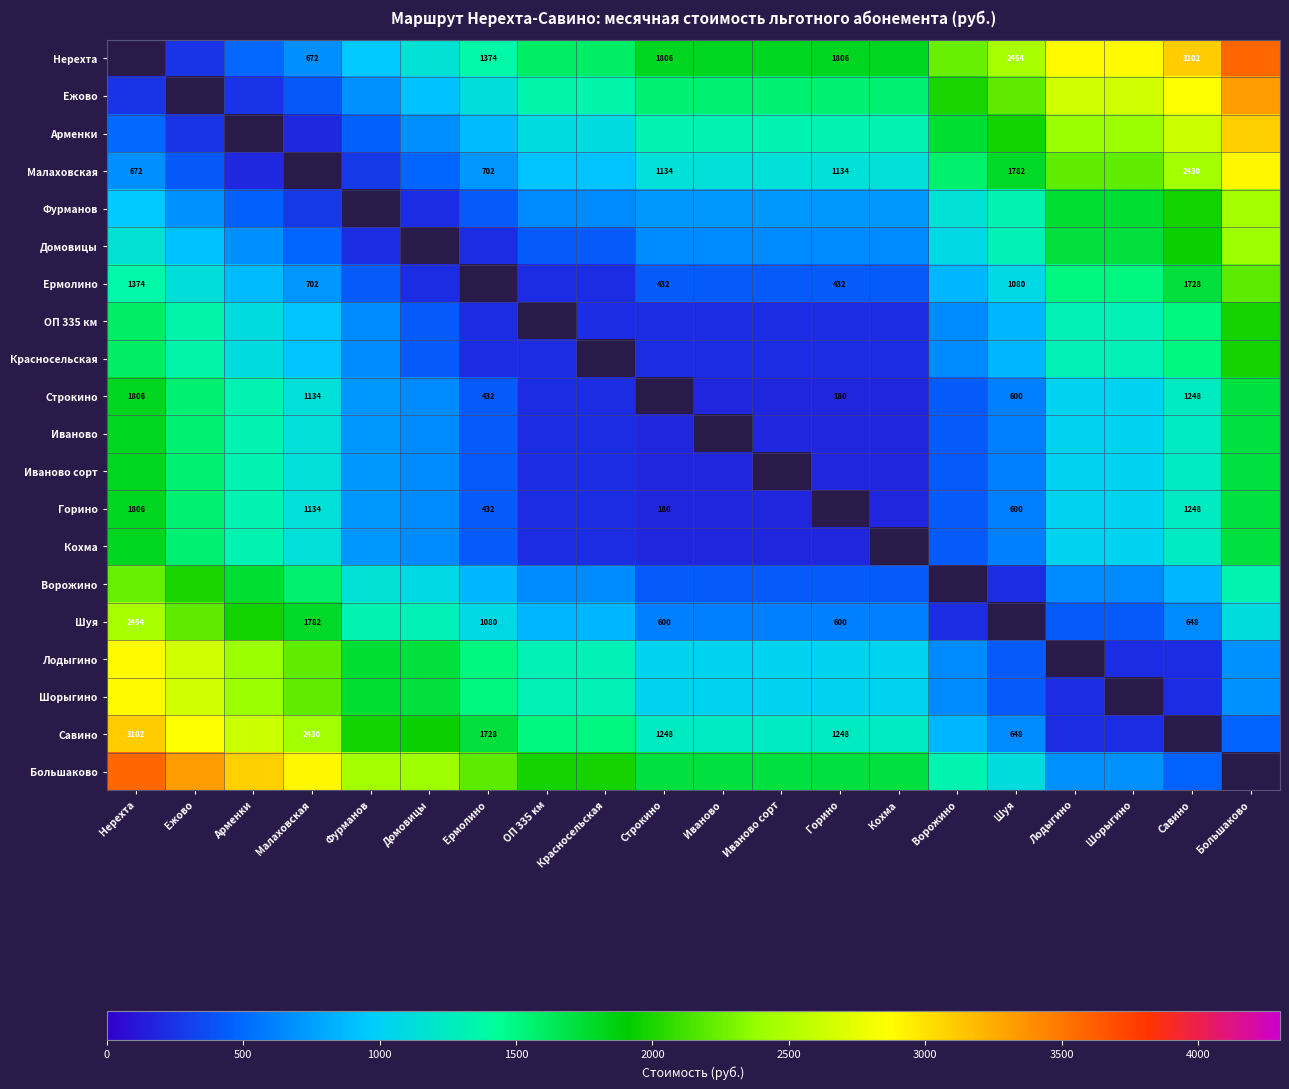

The value of Ермолино at Малаховская is 702. True or false?

True